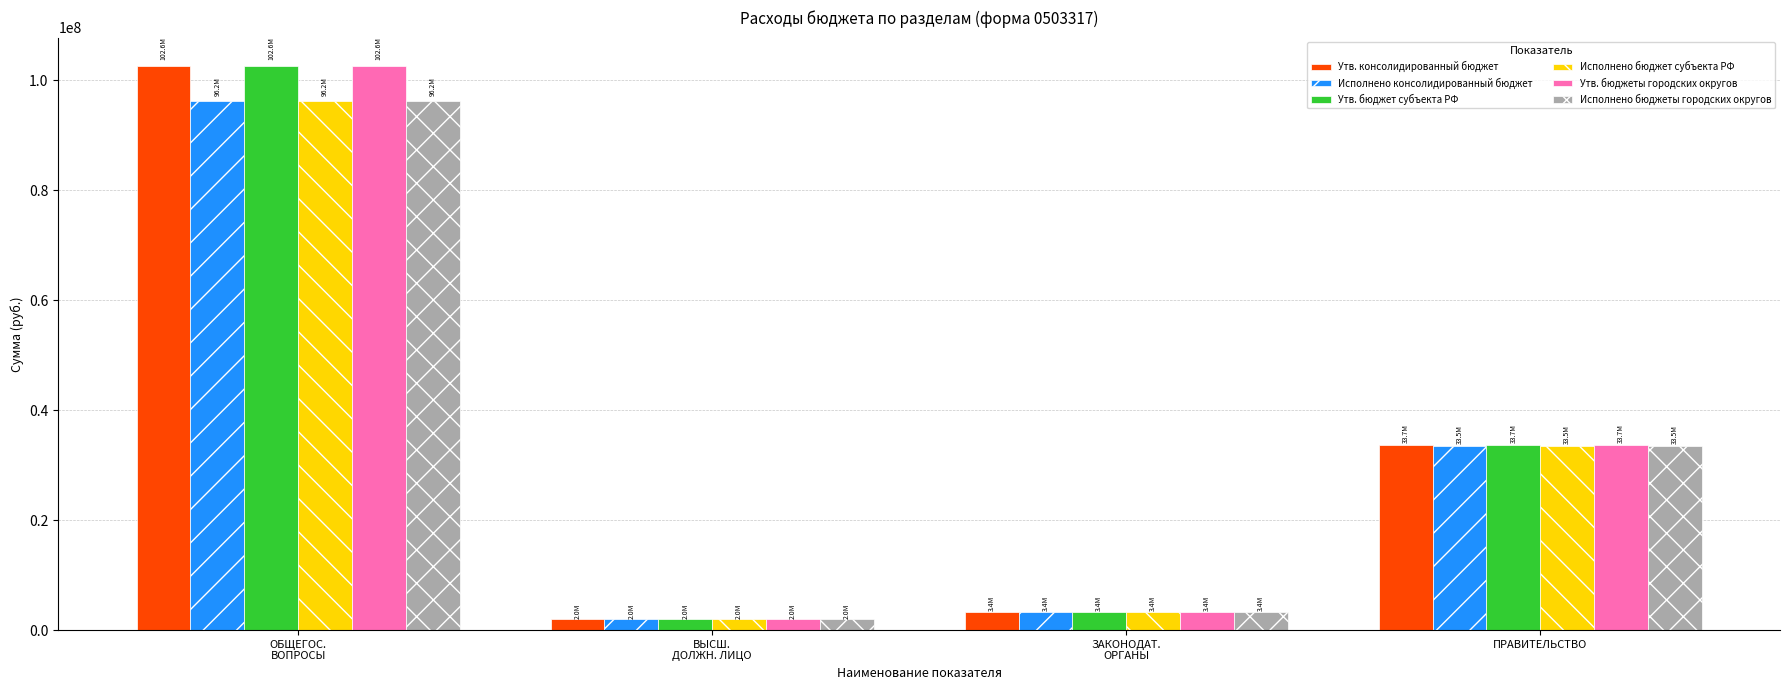

Does the chart contain any negative values?

No